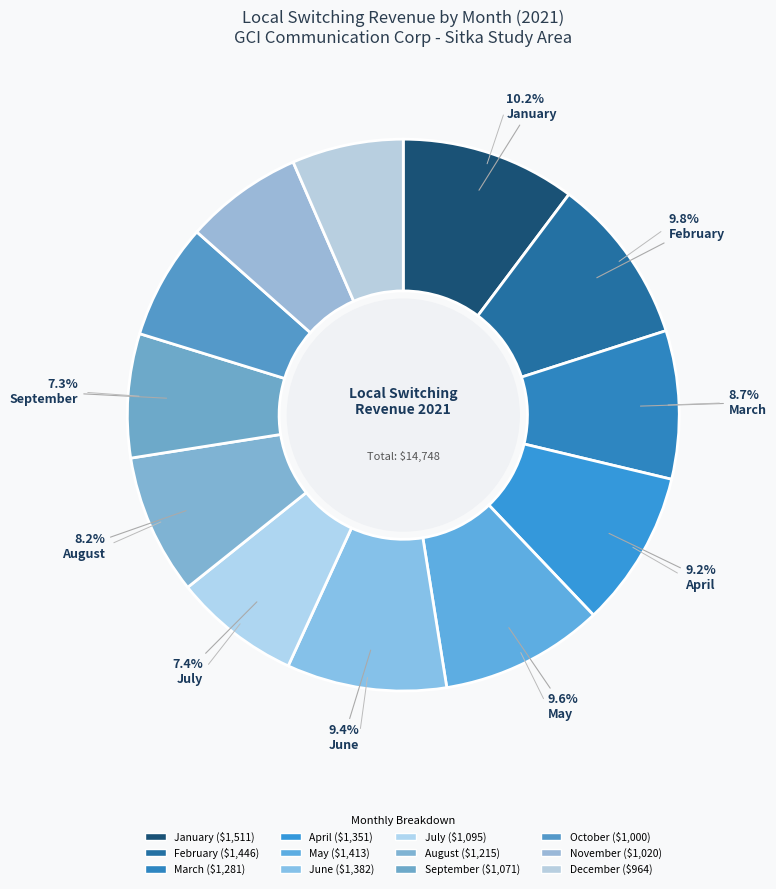

Is it true that September is 19% of the pie?

False